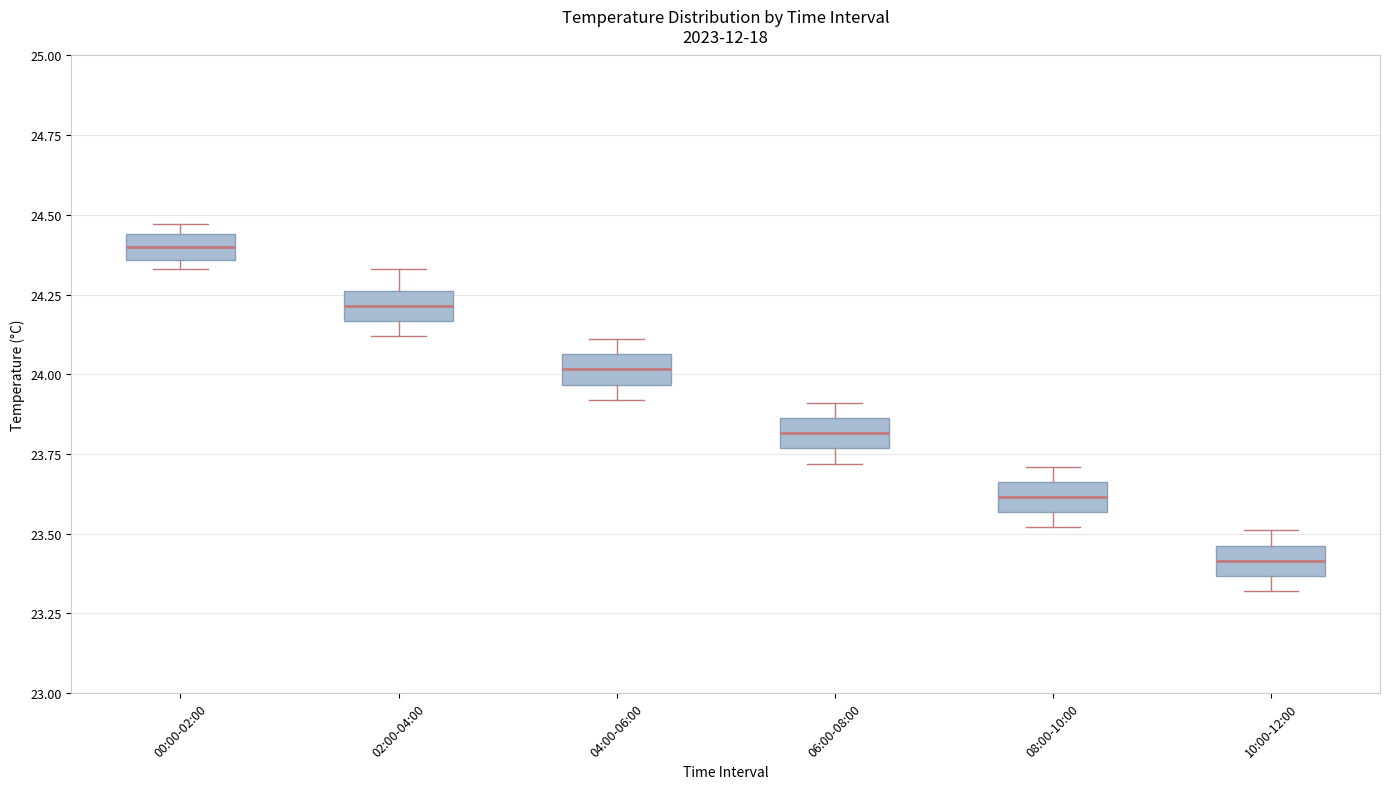

Which box's median line is the highest?

00:00-02:00